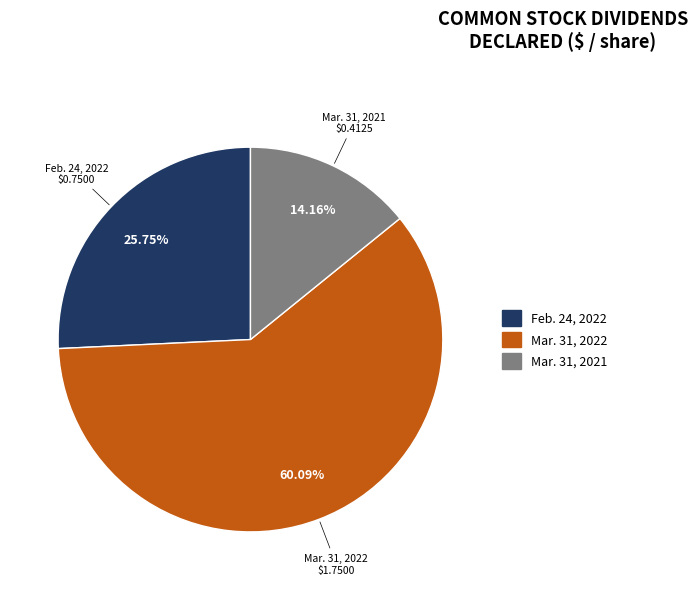

Which category accounts for the majority?

Mar. 31, 2022